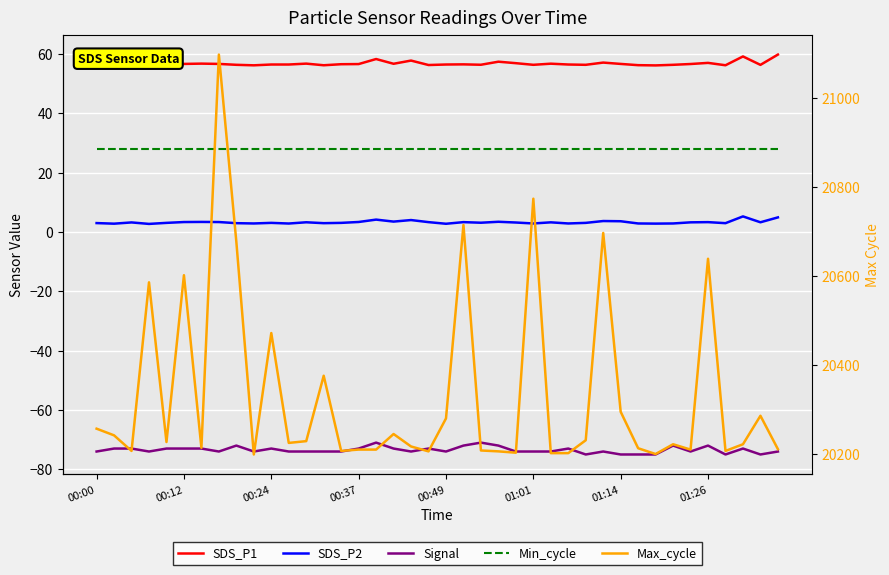

What is the minimum value shown in the chart?

-75.0